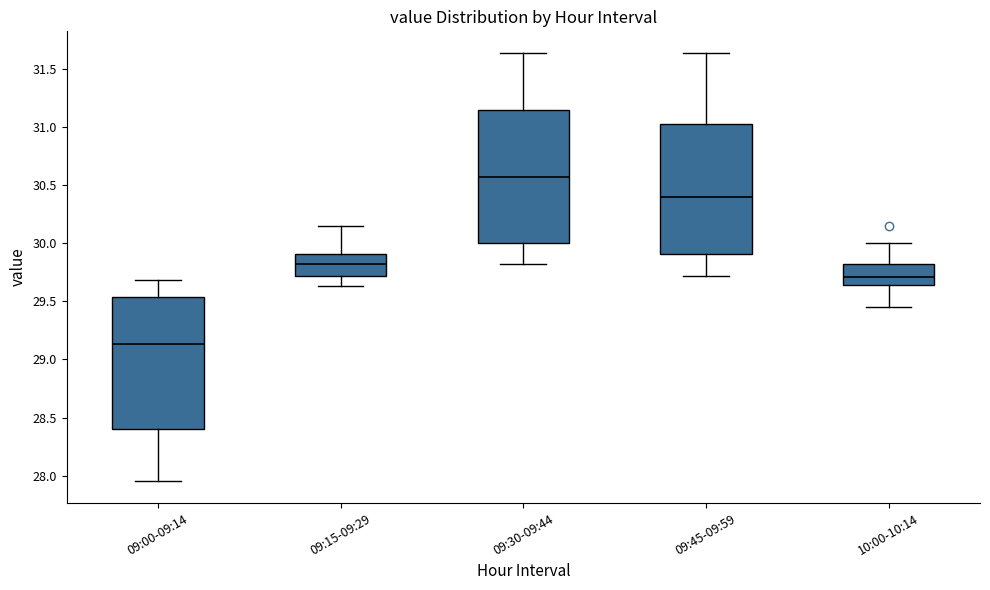

Where is the lower edge of the box for 09:15-09:29 on the y-axis? The values are not printed on the chart, so give them approximately, as read against the axis.

29.70